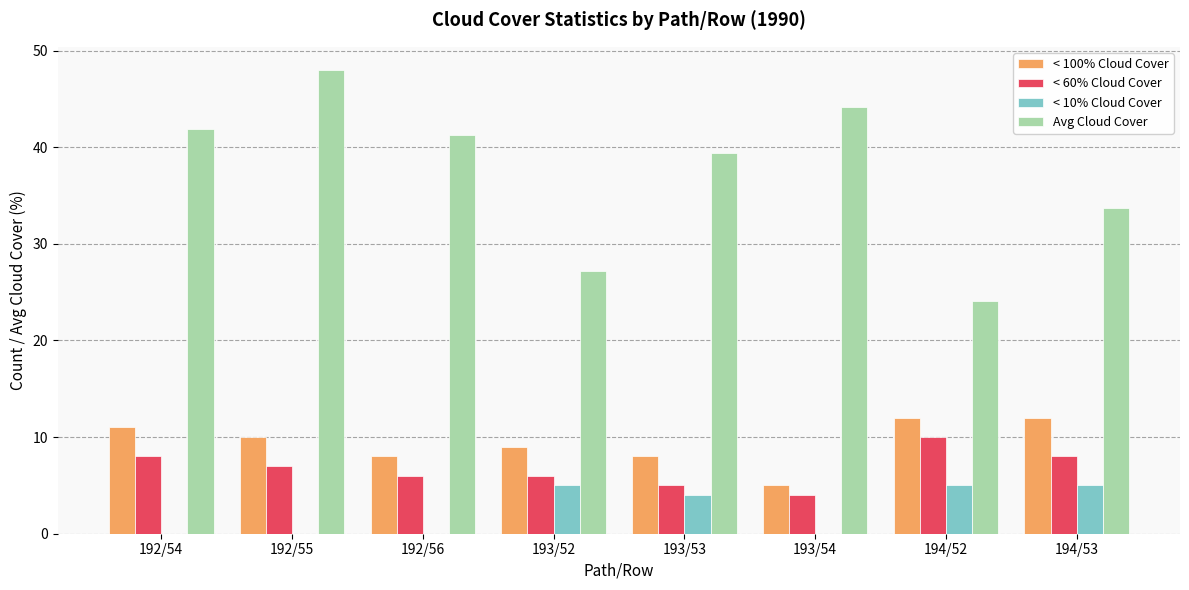

Which series has the largest range (max minus min)?

Avg Cloud Cover